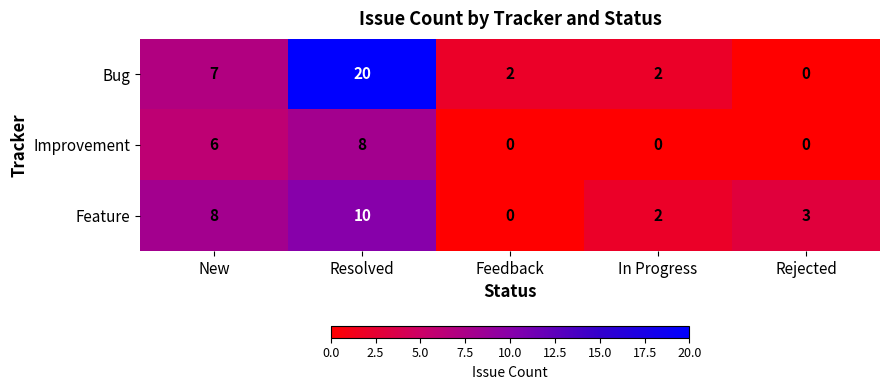

What value does the Bug series have at Resolved, to the nearest 10?

20